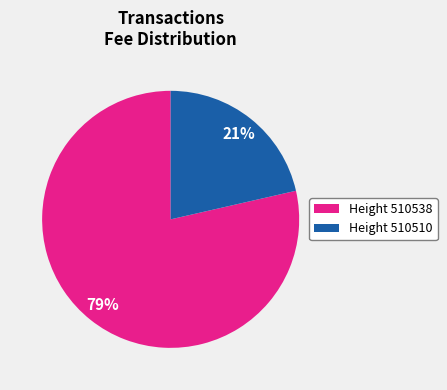

To the nearest percent, what is the combined percentage of Height 510510 and Height 510538?

100%